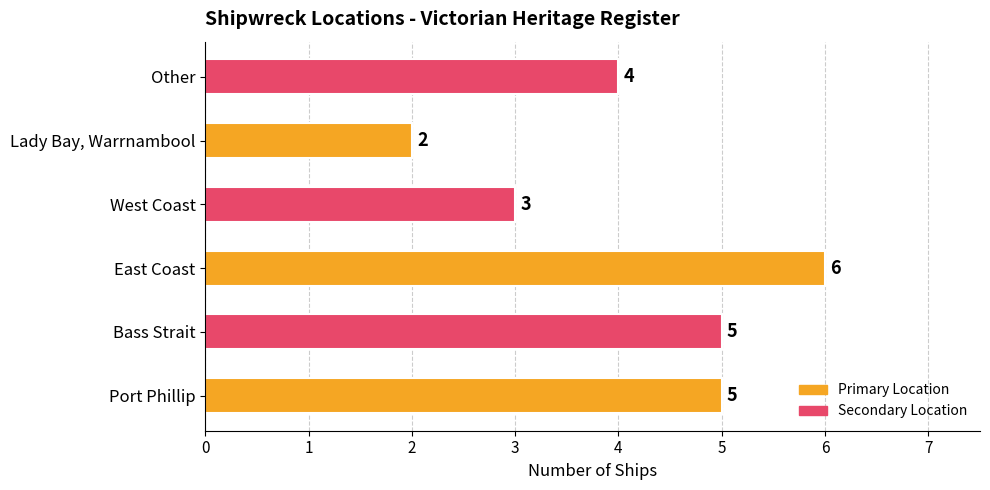

What is the difference between the maximum and minimum values?

4